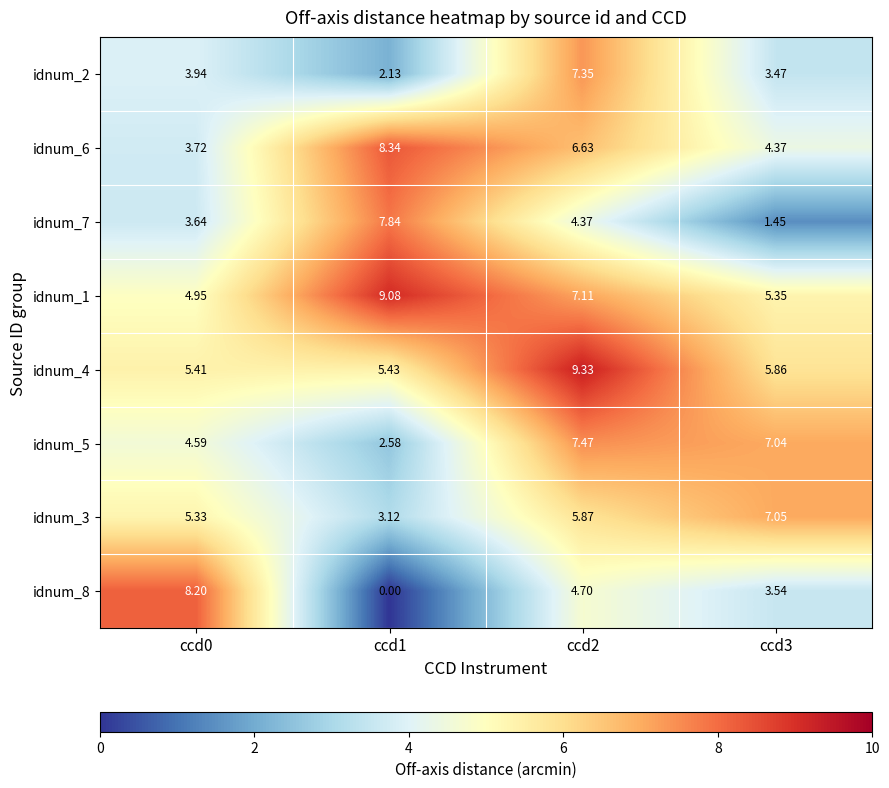

What is the spread (max minus min) of values at ccd3?

5.6